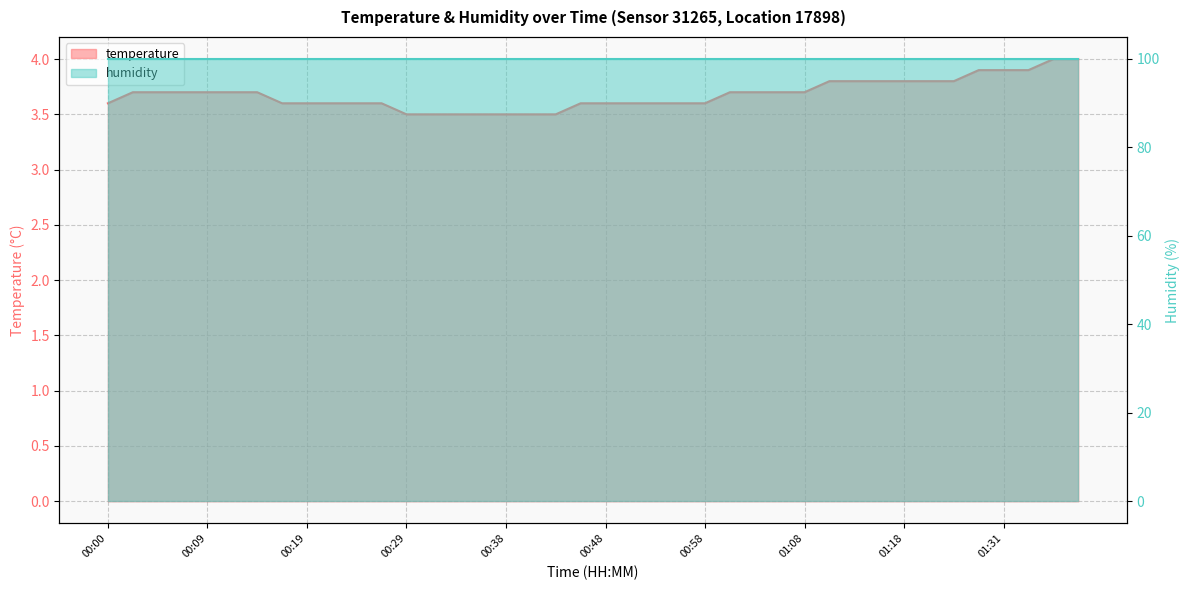

At which label is the value closest to 3?

00:29